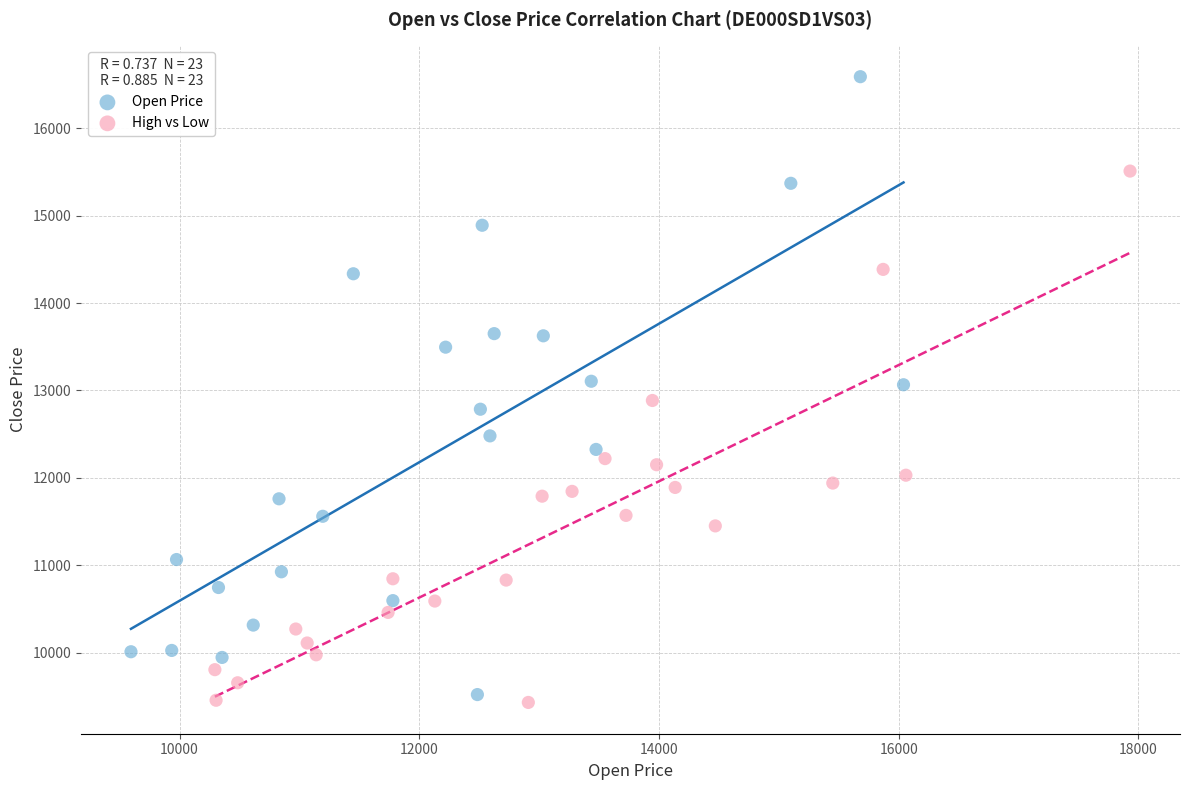

What are all the series names shown in the legend?

Open Price, High vs Low